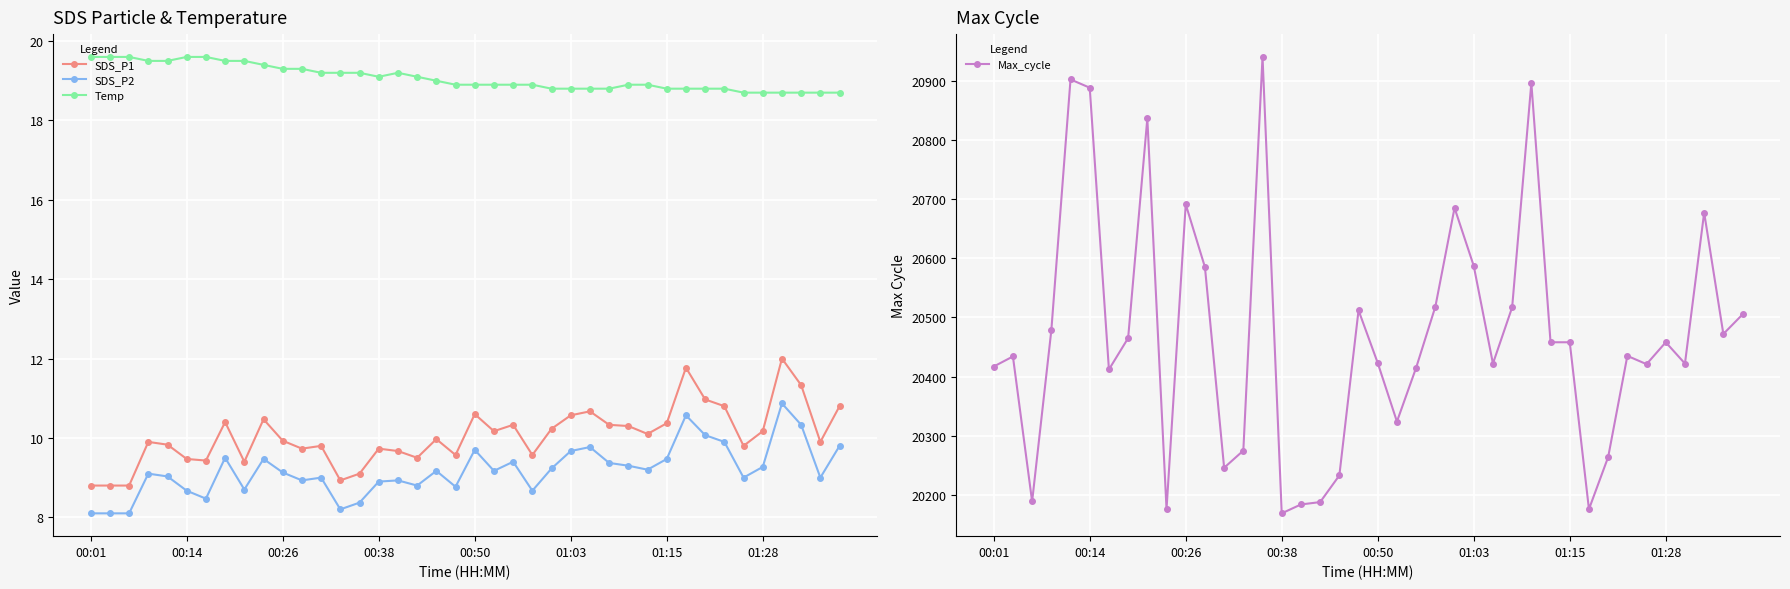

How many interior local valleys does the SDS_P1 series have?

11